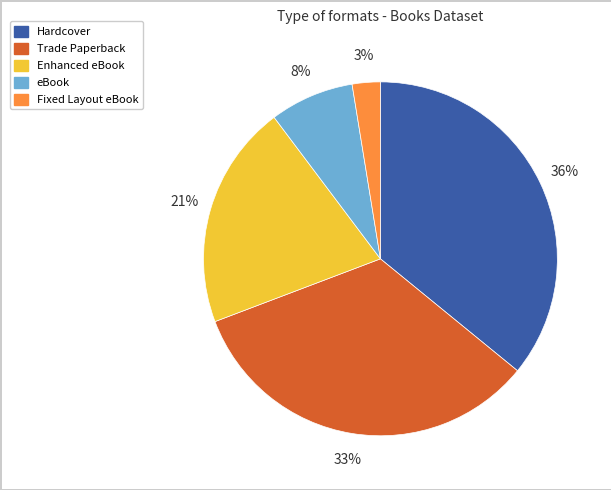

To the nearest percent, what is the difference between the largest and smallest slice percentages?

33%